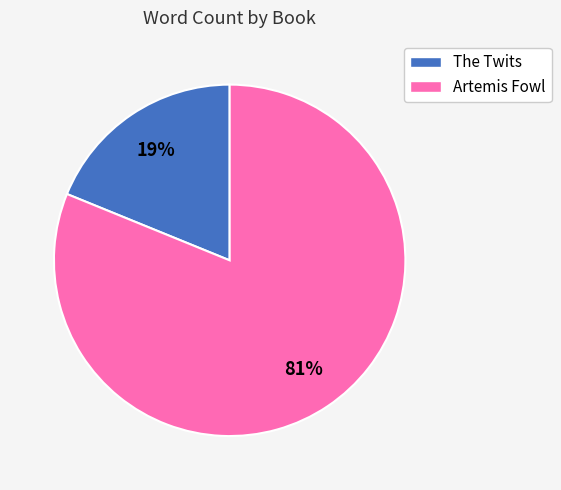

Is it true that Artemis Fowl is 81% of the pie?

True